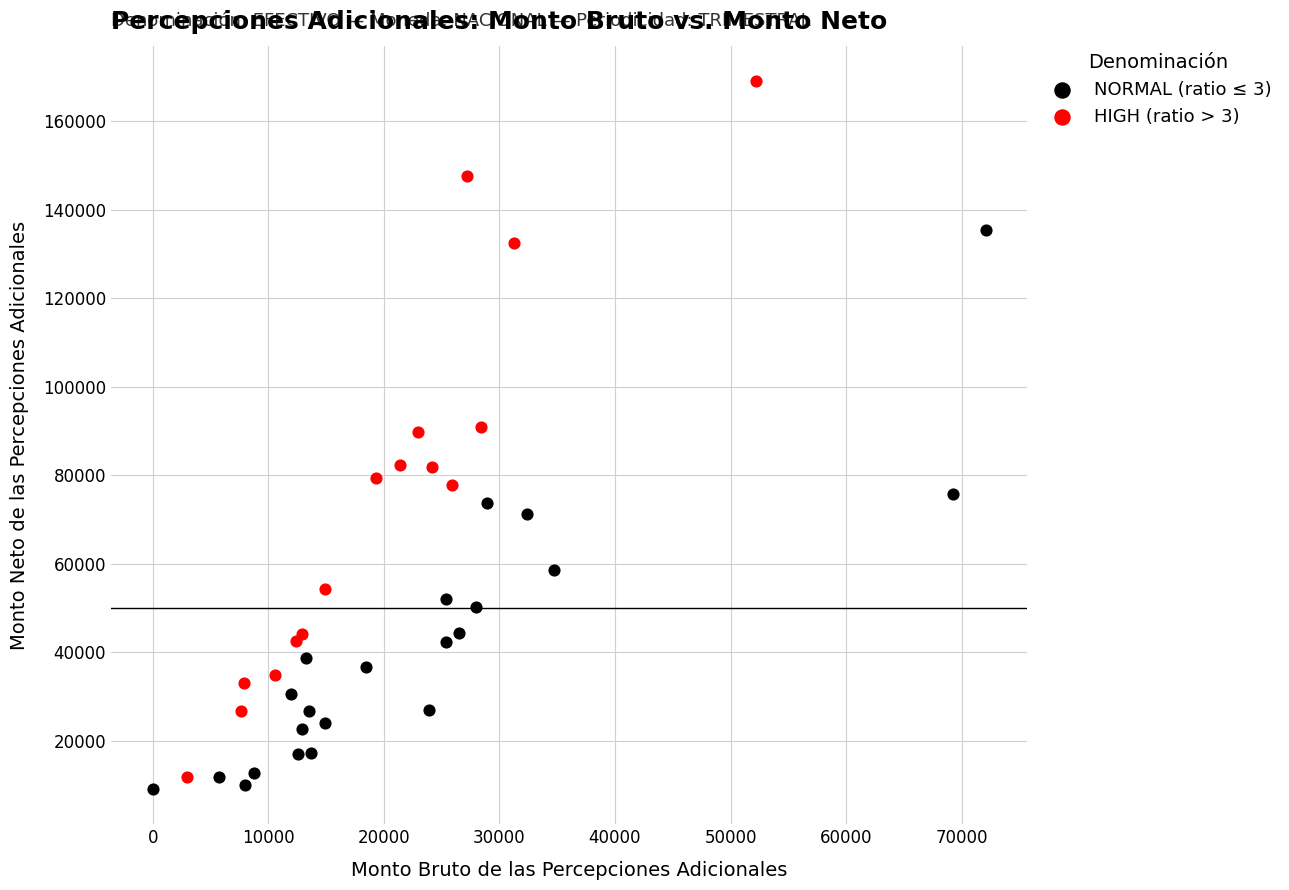

Which series reaches the maximum Y coordinate?

HIGH (ratio > 3)